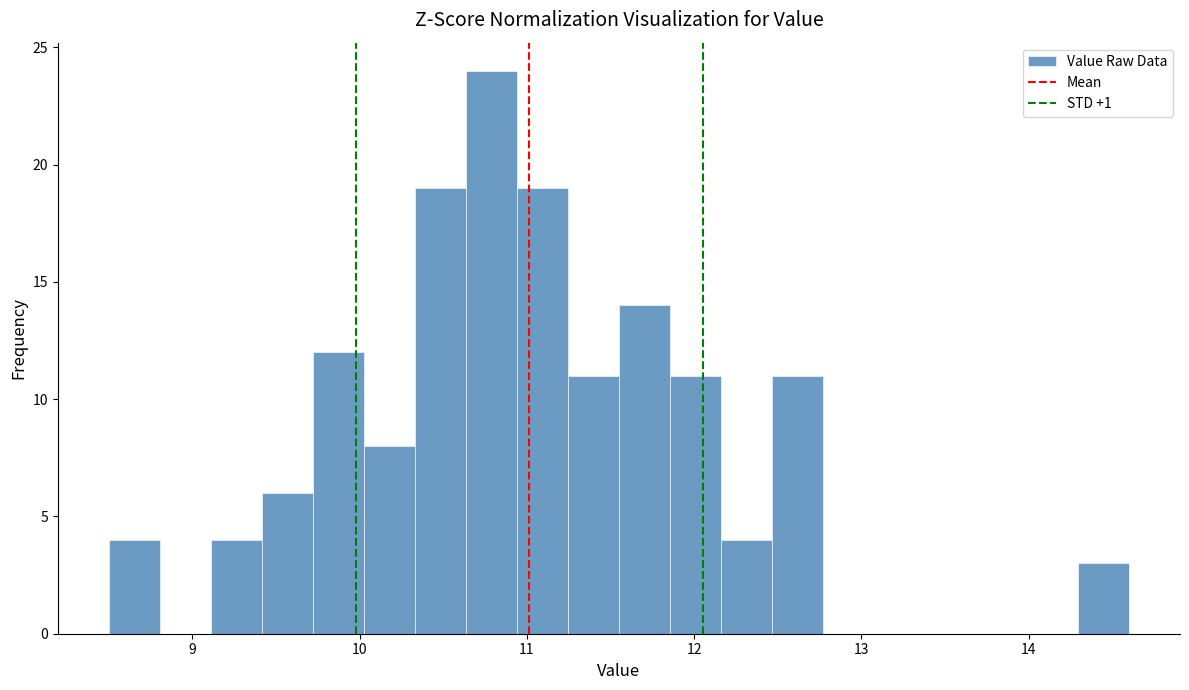

Read against the x-axis, roughly where is the centre of the tallest bar?

10.8